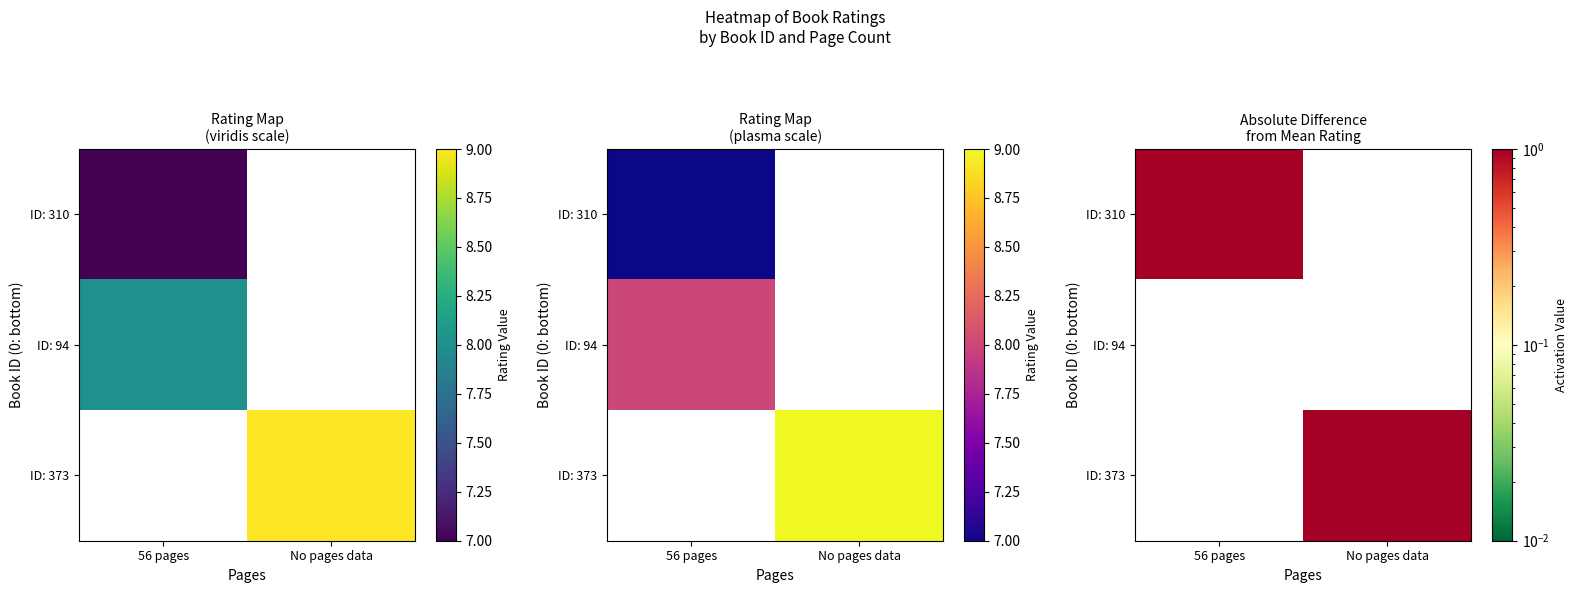

The value of ID: 373 at No pages data is 1. True or false?

False